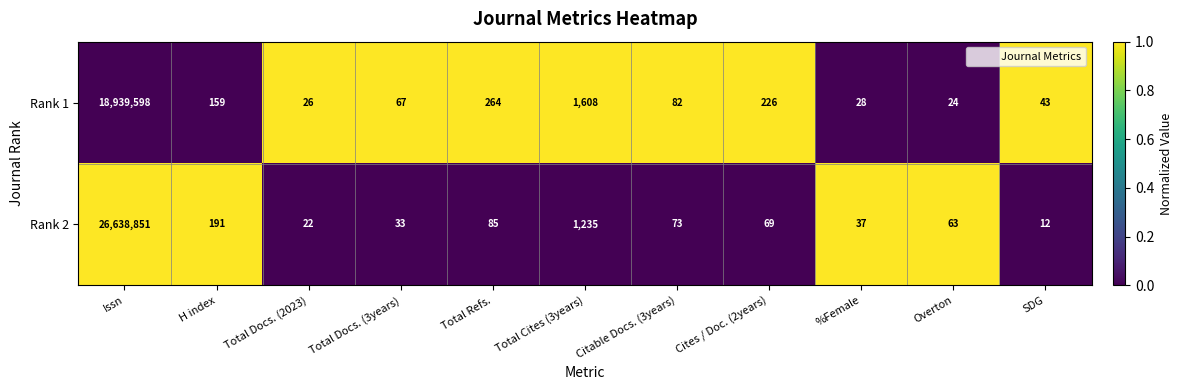

What is the difference between the highest and lowest values at Total Cites (3years)?

373